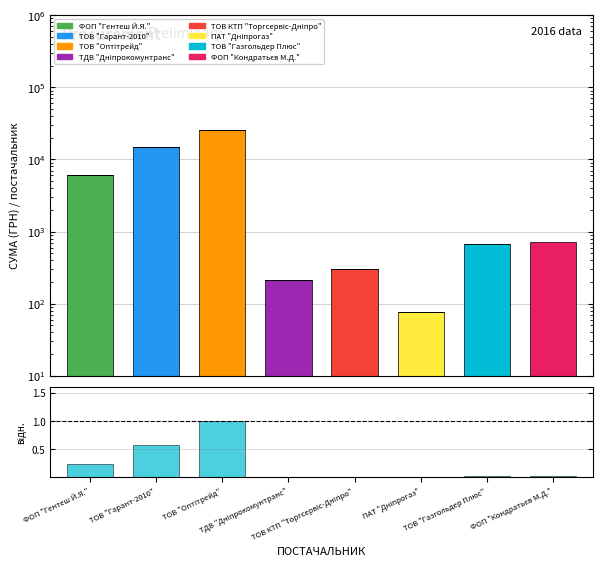

What is the difference between the maximum and minimum values?

1.0